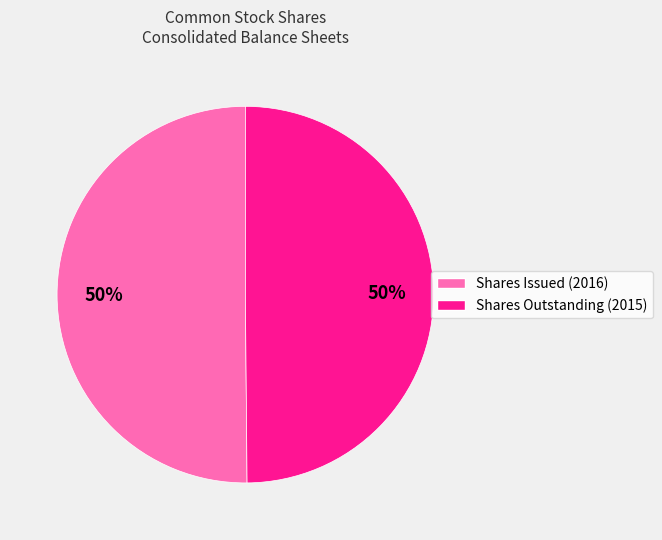

To the nearest percent, what is the average slice percentage?

50%